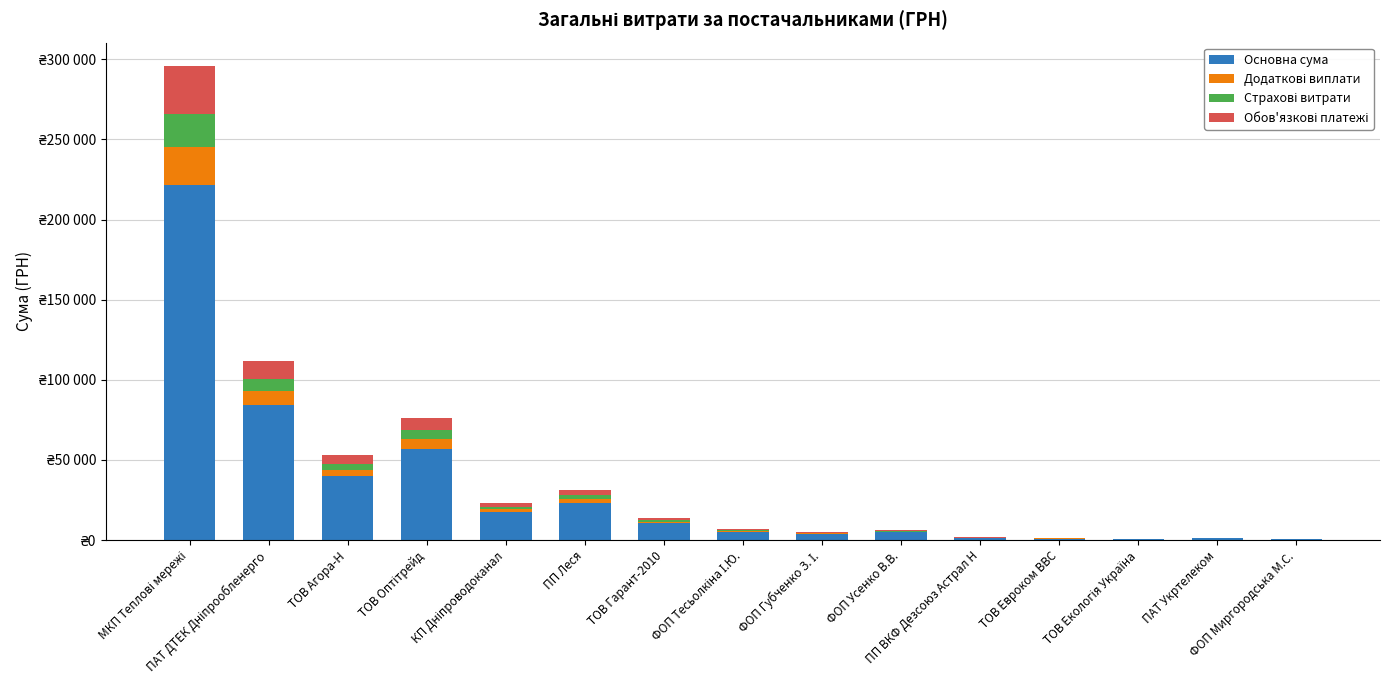

What position from the right is ФОП Тесьолкіна І.Ю.?

8